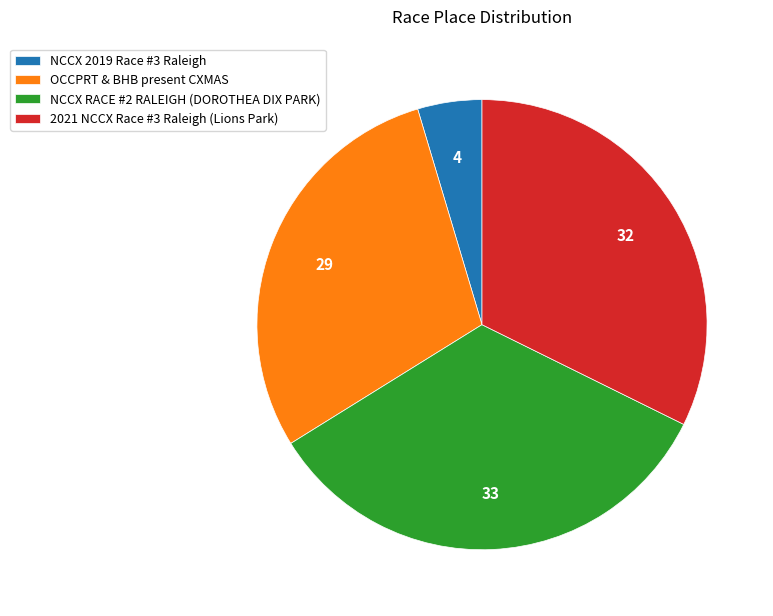

Does NCCX 2019 Race #3 Raleigh account for over 50% of the chart?

No